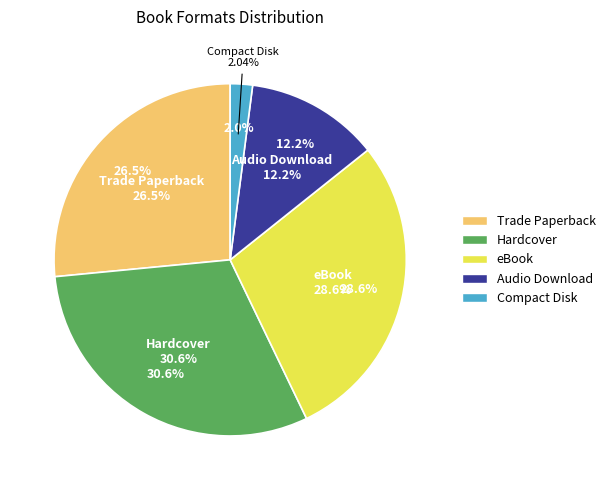

Is the sum of Hardcover and Audio Download greater than half?

No